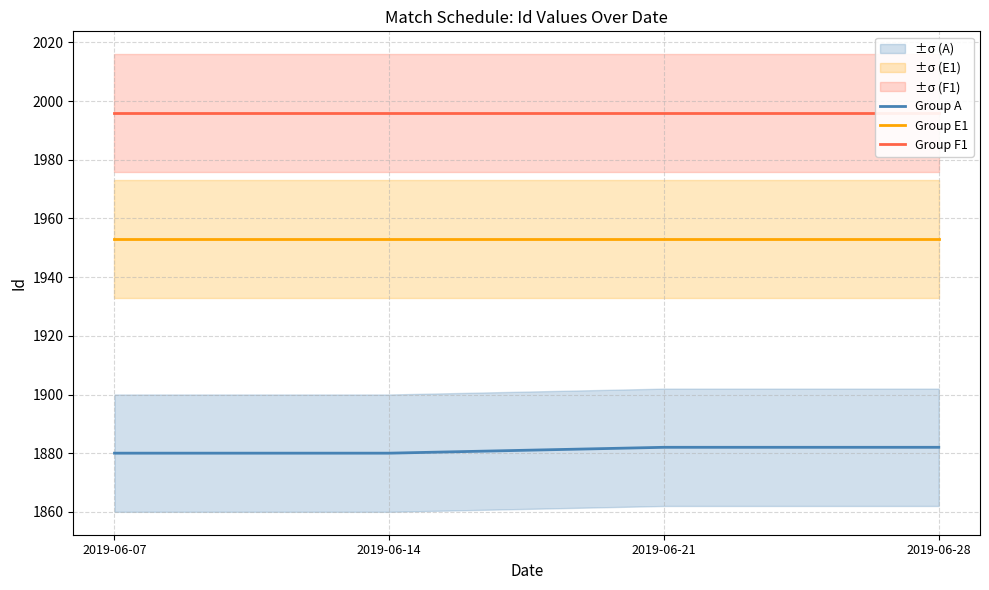

How many lines are shown in the chart?

3